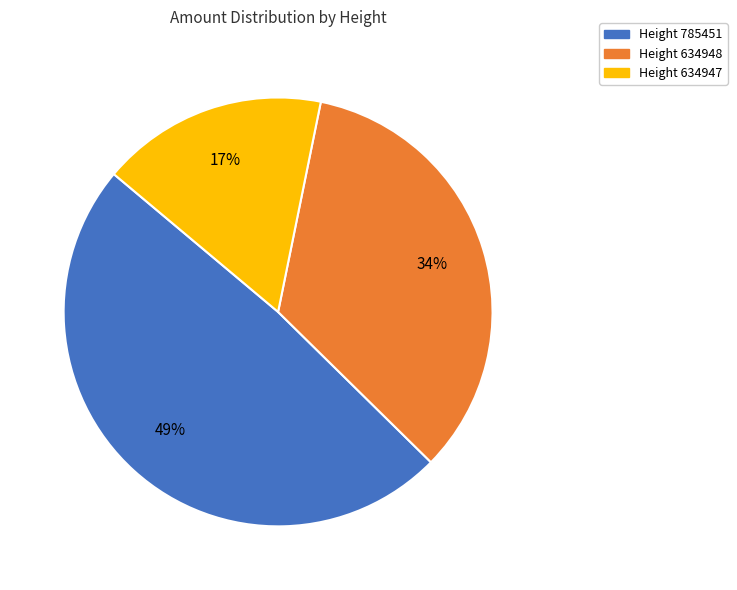

Is there a majority slice in this chart?

No